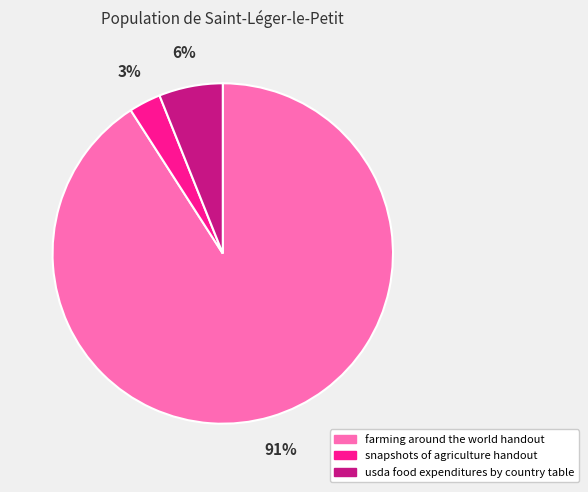

Between farming around the world handout and snapshots of agriculture handout, which is larger?

farming around the world handout